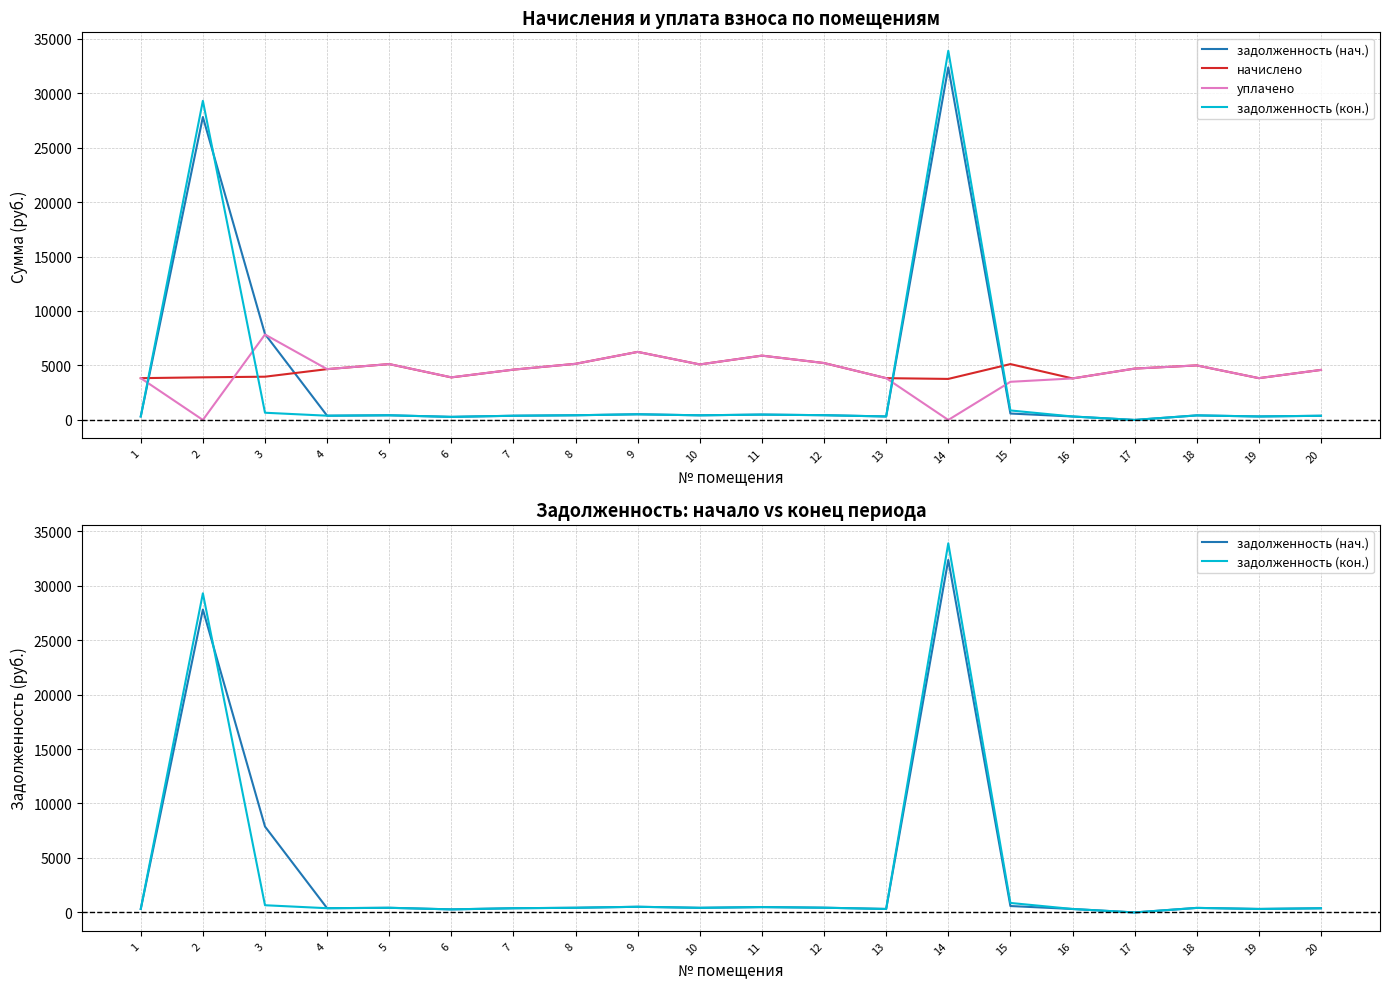

List the series in order of their peak value, lowest first.

начислено, уплачено, задолженность (нач.), задолженность (кон.)